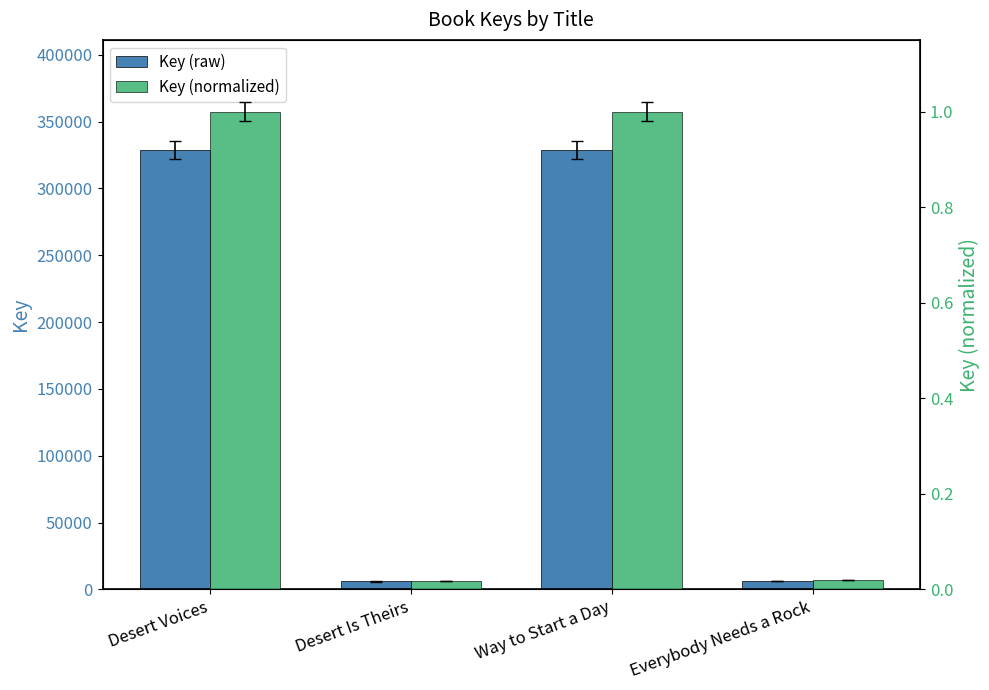

At how many categories does at least one series exceed 238615?

2